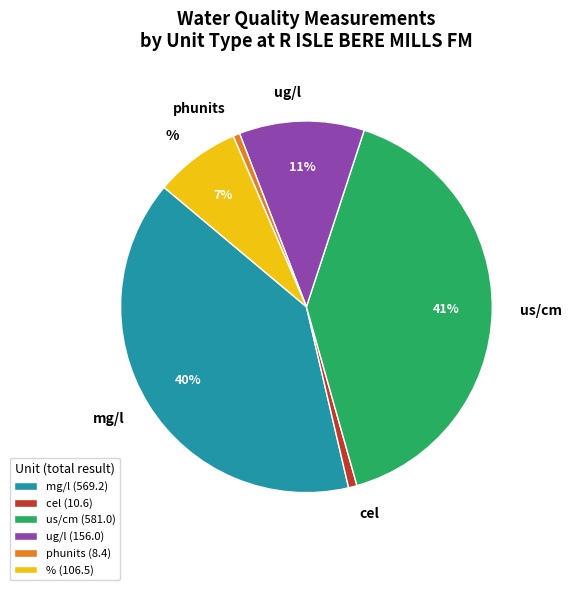

Is it true that cel is 1% of the pie?

True